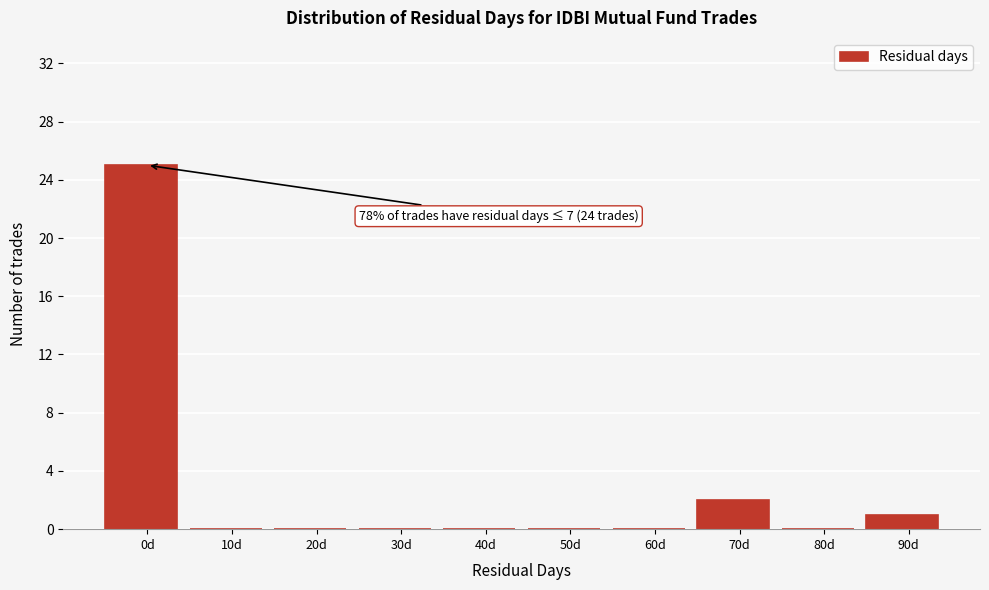

Reading right to left, transcribe all the data shown in this chart.

90d=1	80d=0	70d=2	60d=0	50d=0	40d=0	30d=0	20d=0	10d=0	0d=25